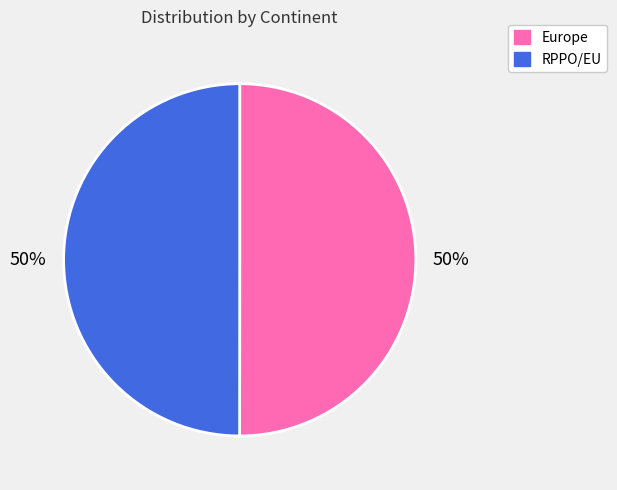

To the nearest percent, what portion does RPPO/EU represent?

50%